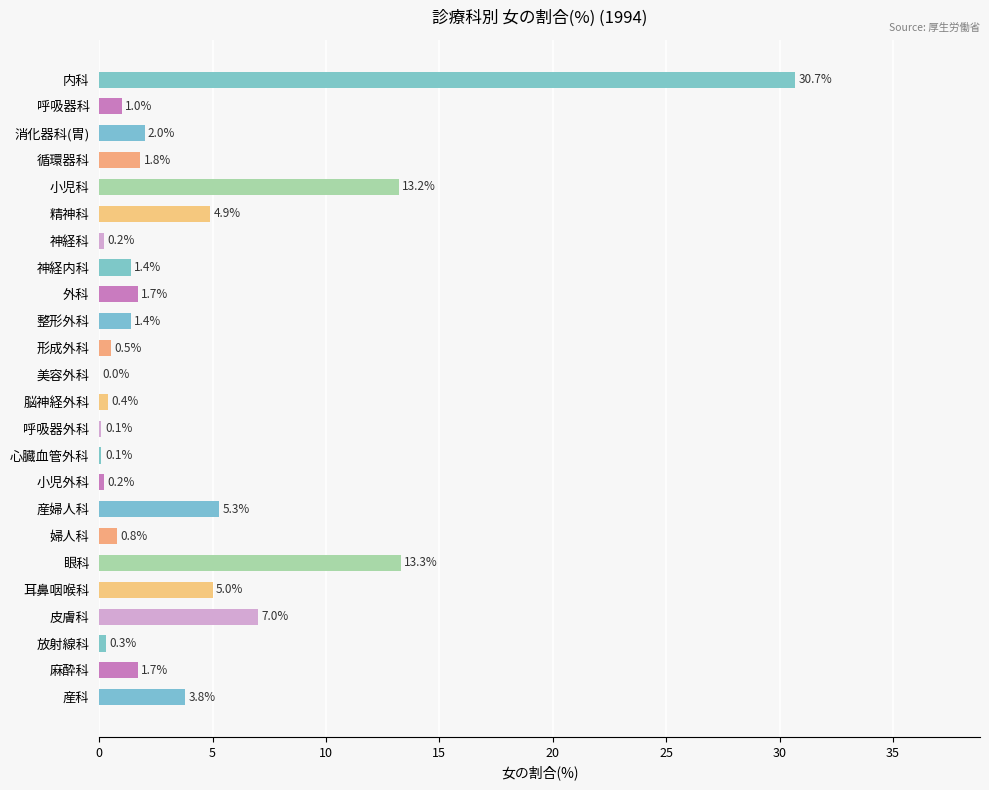

Read the value at 放射線科.

0.3